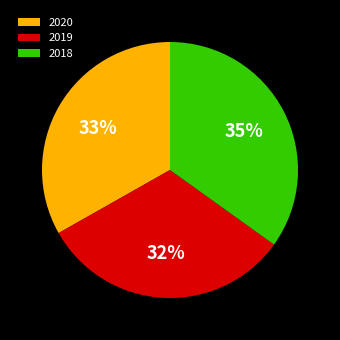

To the nearest percent, what is the difference between the largest and smallest slice percentages?

3%